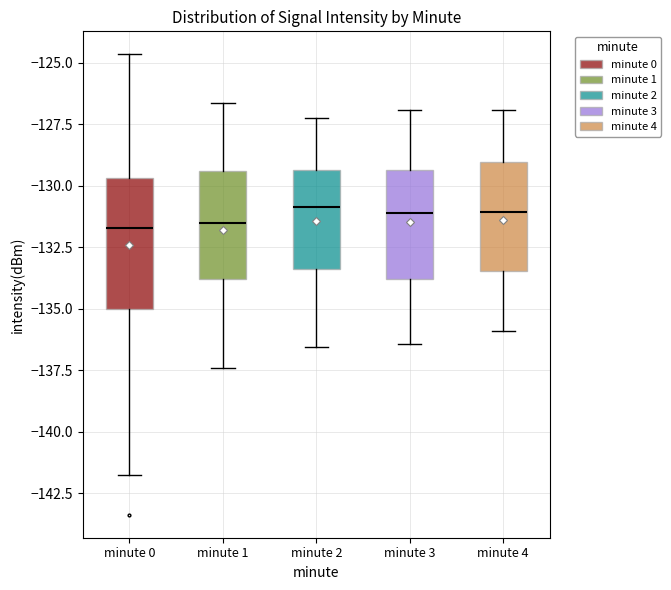

Comparing the boxes themselves (not the whiskers), which one is the tallest?

minute 0